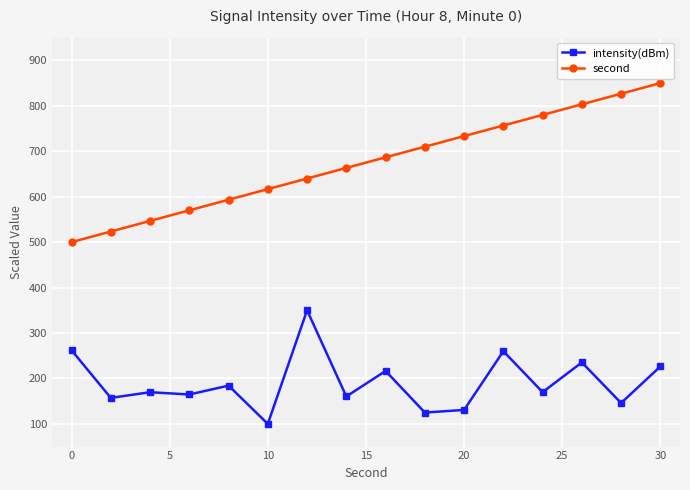

What are all the series names shown in the legend?

intensity(dBm), second